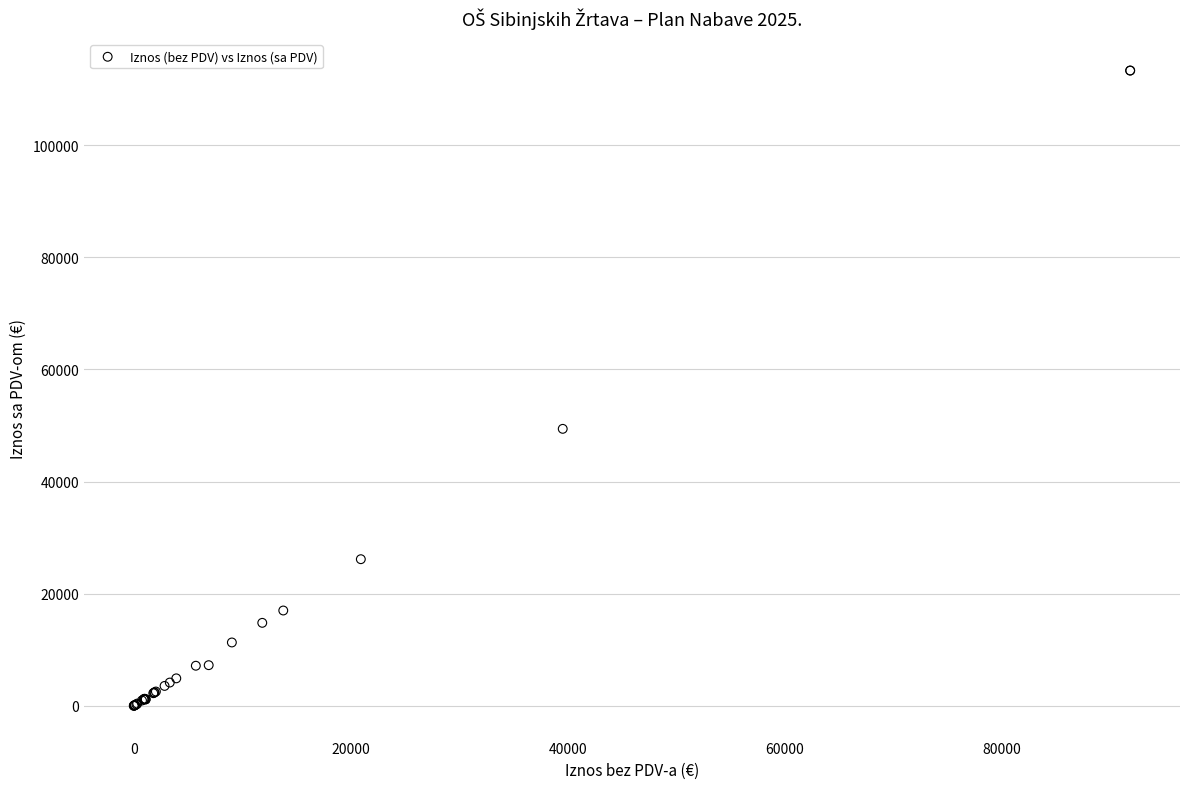

What Y value in the scatter plot is closest to 56650?

49400